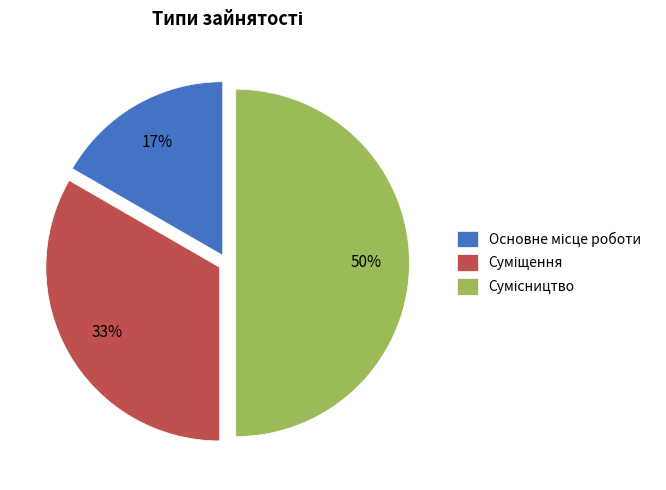

To the nearest percent, what is the average slice percentage?

33%